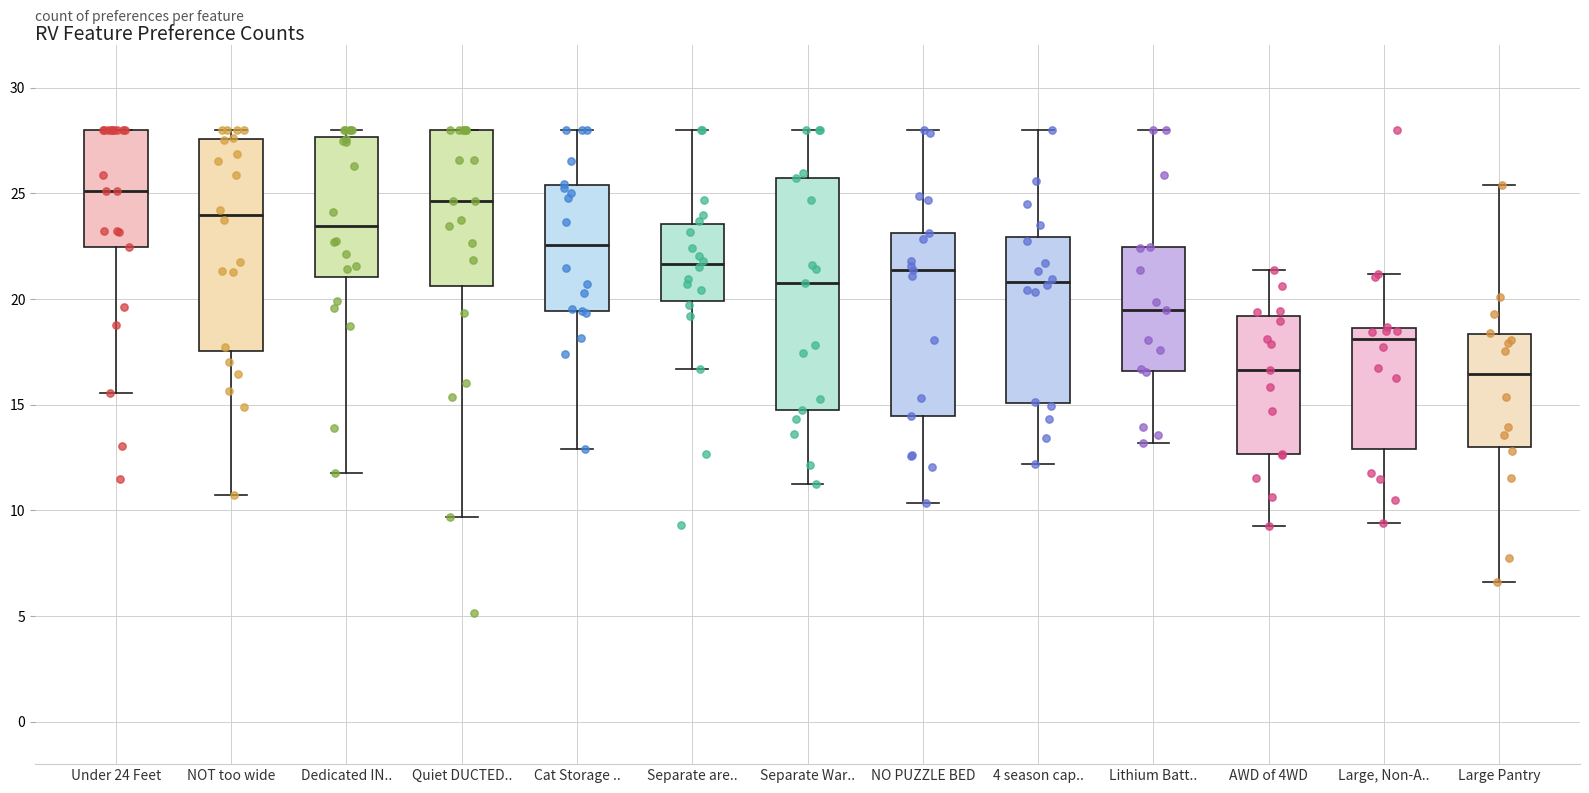

Comparing the boxes themselves (not the whiskers), which one is the tallest?

Separate War..